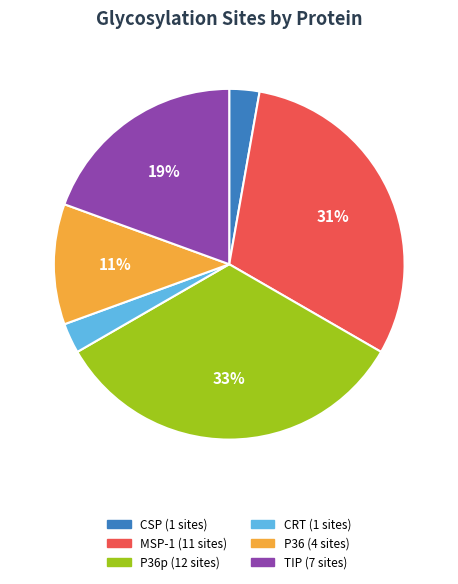

How many segments does this pie chart have?

6